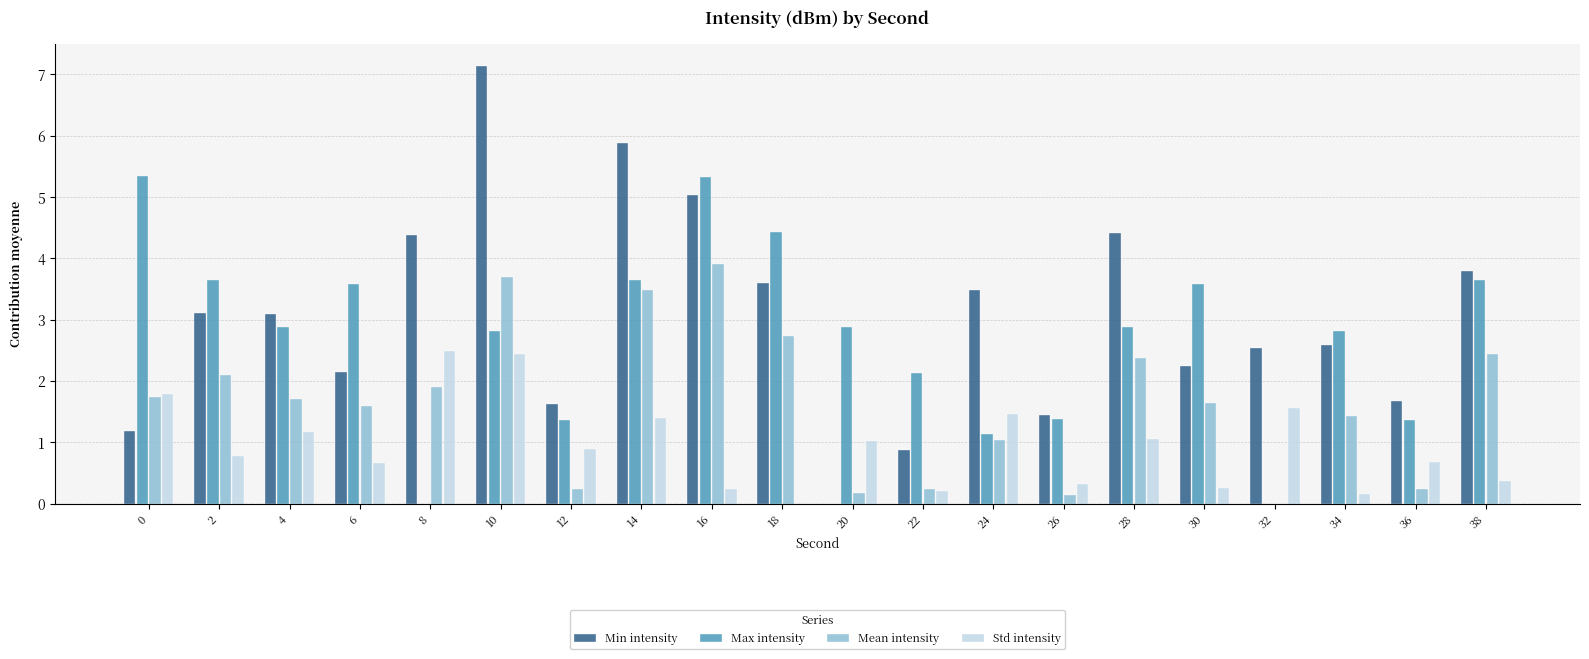

What is the sum of the Min intensity values at 28 and 32?

7.0